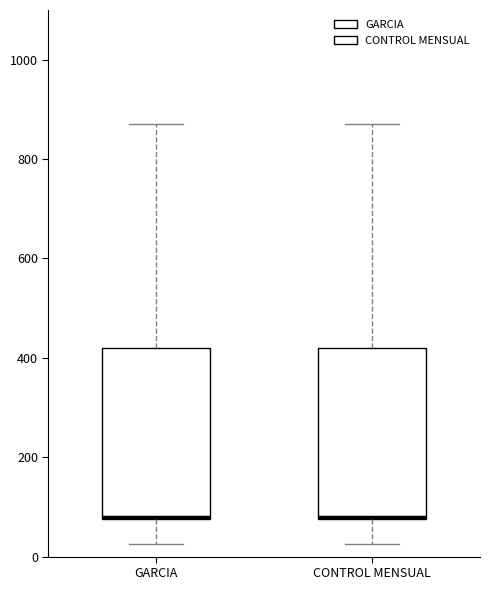

Where does the upper whisker of the box for CONTROL MENSUAL end on the y-axis? The values are not printed on the chart, so give them approximately, as read against the axis.

880